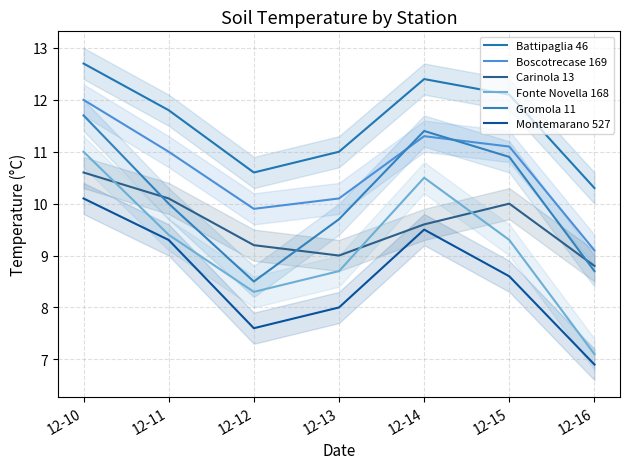

Reading left to right, list all the values displayed in this chart.

Battipaglia 46: 12-10=12.7	12-11=11.8	12-12=10.6	12-13=11.0	12-14=12.4	12-15=12.1	12-16=10.3
Boscotrecase 169: 12-10=12.0	12-11=11.0	12-12=9.9	12-13=10.1	12-14=11.3	12-15=11.1	12-16=9.1
Carinola 13: 12-10=10.6	12-11=10.1	12-12=9.2	12-13=9.0	12-14=9.6	12-15=10.0	12-16=8.8
Fonte Novella 168: 12-10=11.0	12-11=9.4	12-12=8.3	12-13=8.7	12-14=10.5	12-15=9.3	12-16=7.1
Gromola 11: 12-10=11.7	12-11=10.0	12-12=8.5	12-13=9.7	12-14=11.4	12-15=10.9	12-16=8.7
Montemarano 527: 12-10=10.1	12-11=9.3	12-12=7.6	12-13=8.0	12-14=9.5	12-15=8.6	12-16=6.9